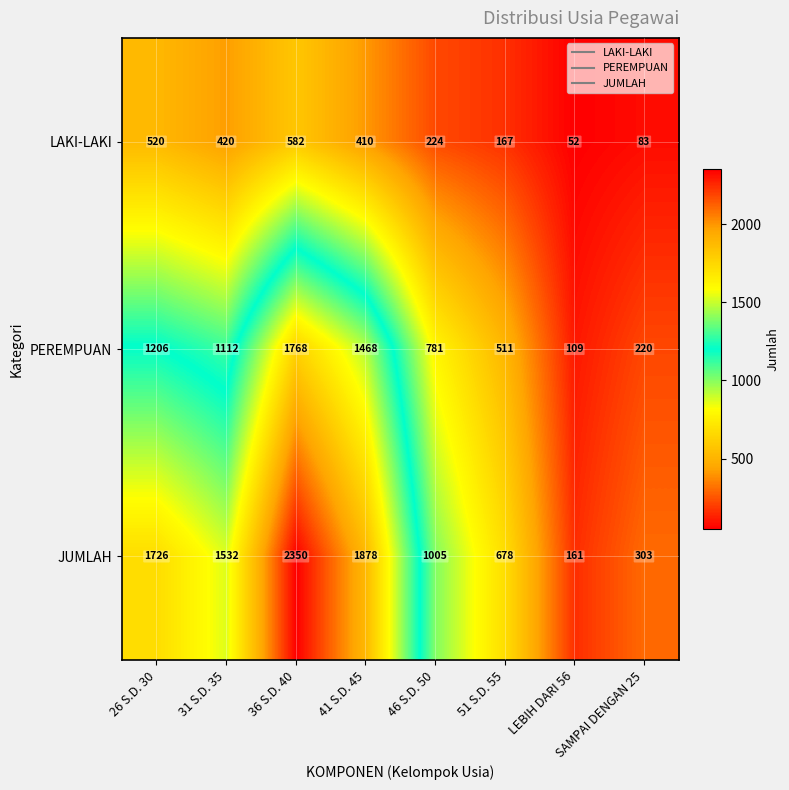

Which series has the largest range (max minus min)?

JUMLAH